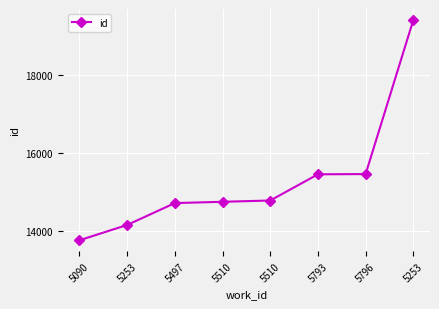

What value does the data have at 5497, to the nearest 50?

14700